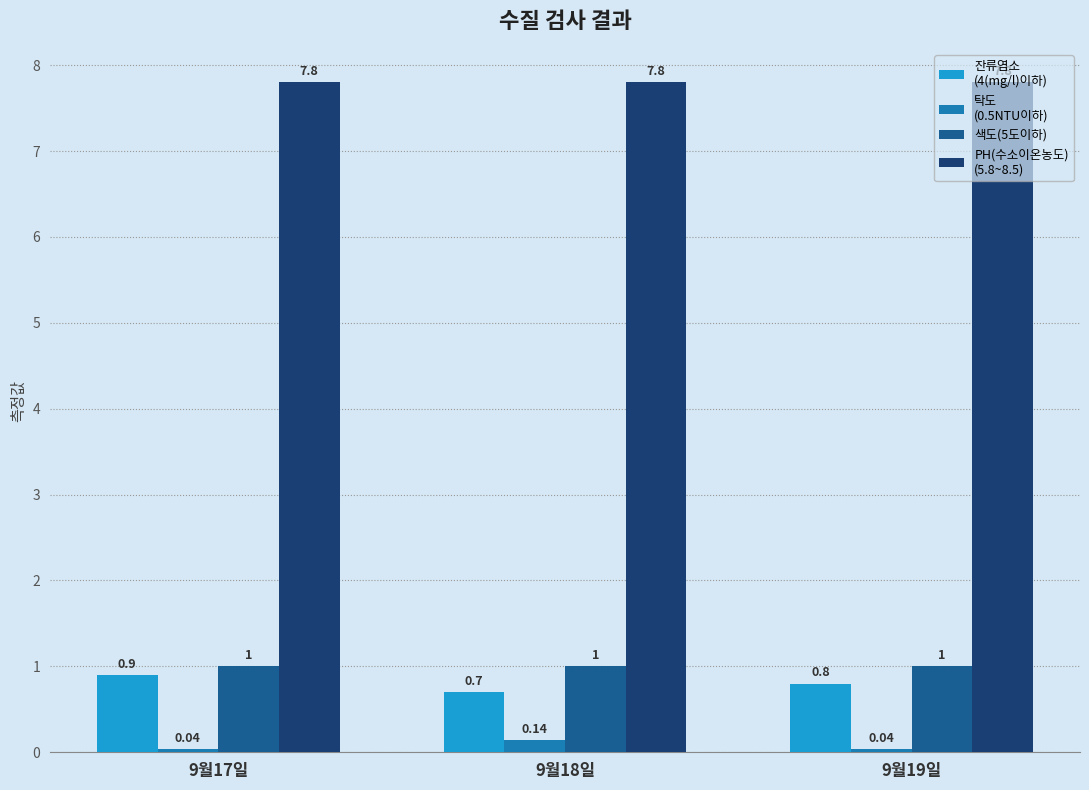

What is the spread (max minus min) of values at 9월19일?

7.8